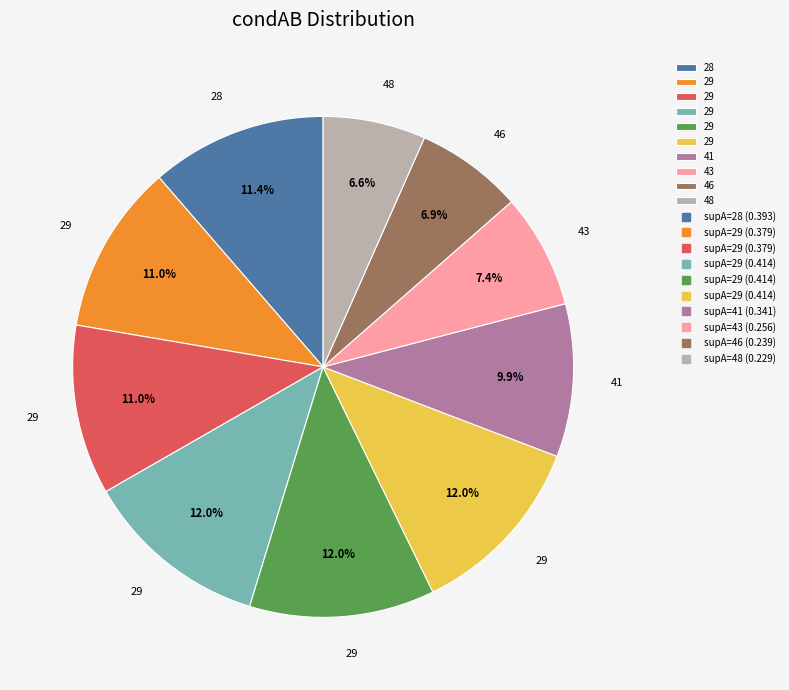

Does any single category account for the majority?

No